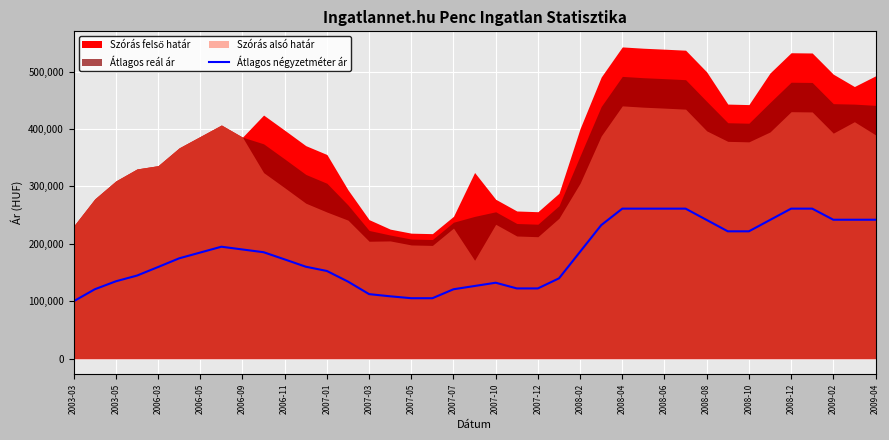

Count the number of categories in the chart.

39